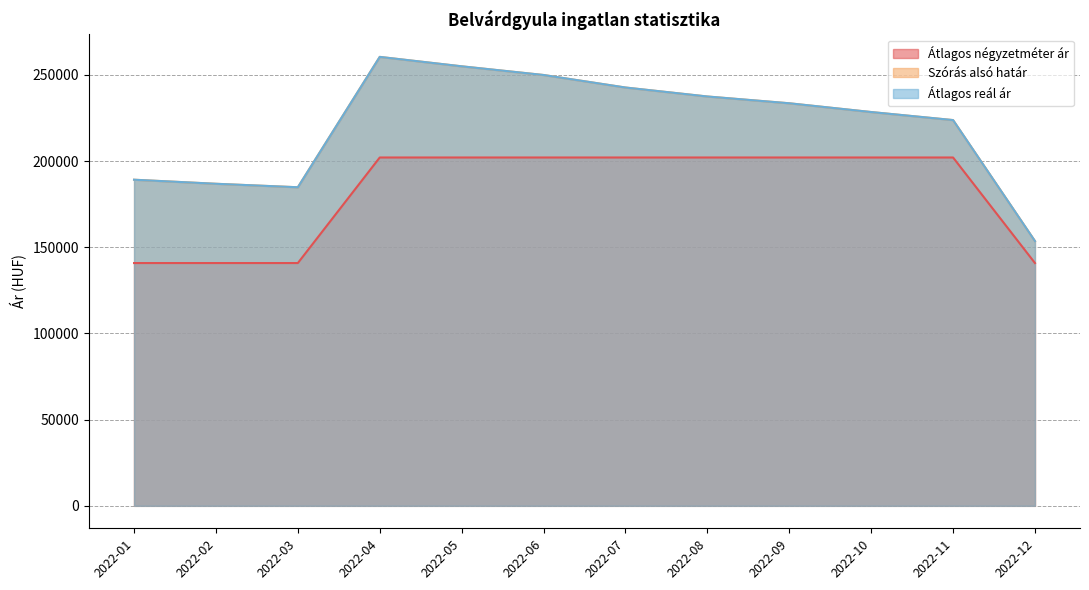

Reading left to right, list all the values displayed in this chart.

Átlagos négyzetméter ár: 2022-01=140816	2022-02=140816	2022-03=140816	2022-04=202040	2022-05=202040	2022-06=202040	2022-07=202040	2022-08=202040	2022-09=202040	2022-10=202040	2022-11=202040	2022-12=140816
Szórás alsó határ: 2022-01=189146	2022-02=186791	2022-03=184773	2022-04=260384	2022-05=254921	2022-06=249886	2022-07=242624	2022-08=237414	2022-09=233484	2022-10=228400	2022-11=223736	2022-12=153558
Átlagos reál ár: 2022-01=189146	2022-02=186791	2022-03=184773	2022-04=260384	2022-05=254921	2022-06=249886	2022-07=242624	2022-08=237414	2022-09=233484	2022-10=228400	2022-11=223736	2022-12=153558